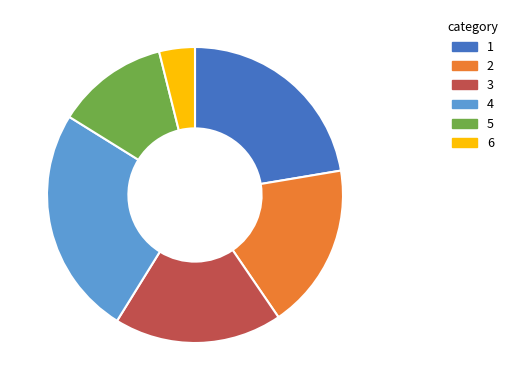

Which category has the smallest portion of the pie?

6